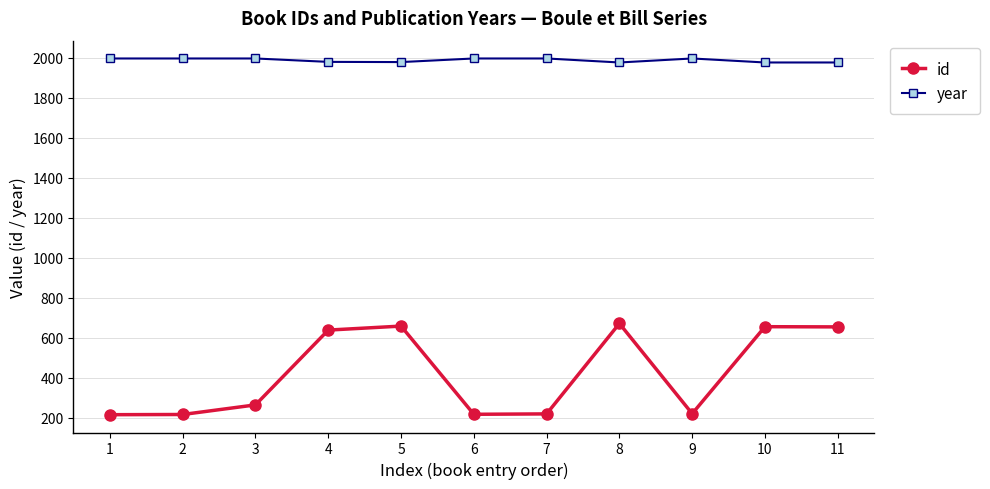

Rank the series at 3 from lowest to highest value.

id, year